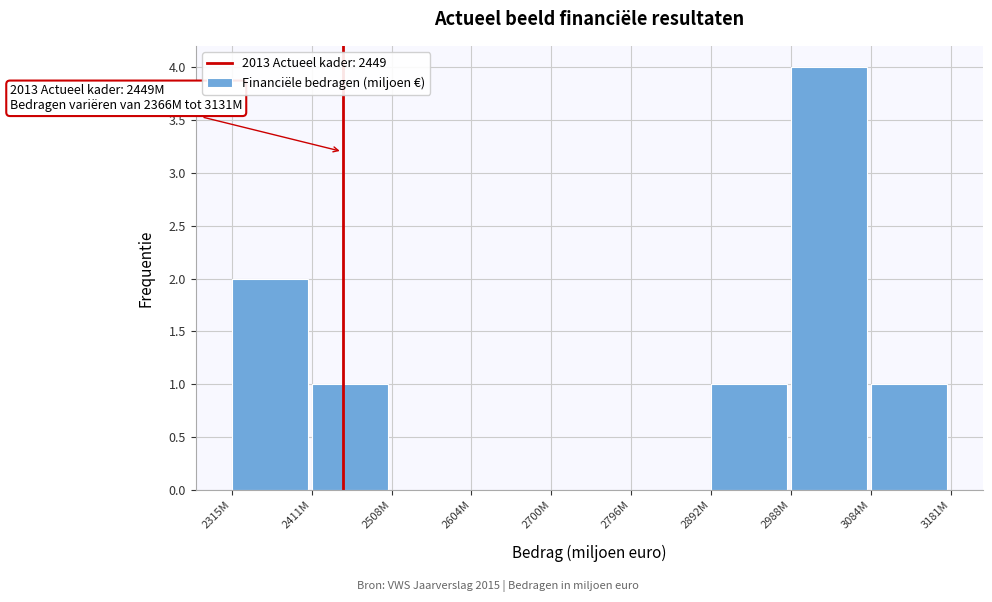

Reading left to right, list all the values displayed in this chart.

2315M=2	2411M=1	2508M=0	2604M=0	2700M=0	2796M=0	2892M=1	2988M=4	3084M=1